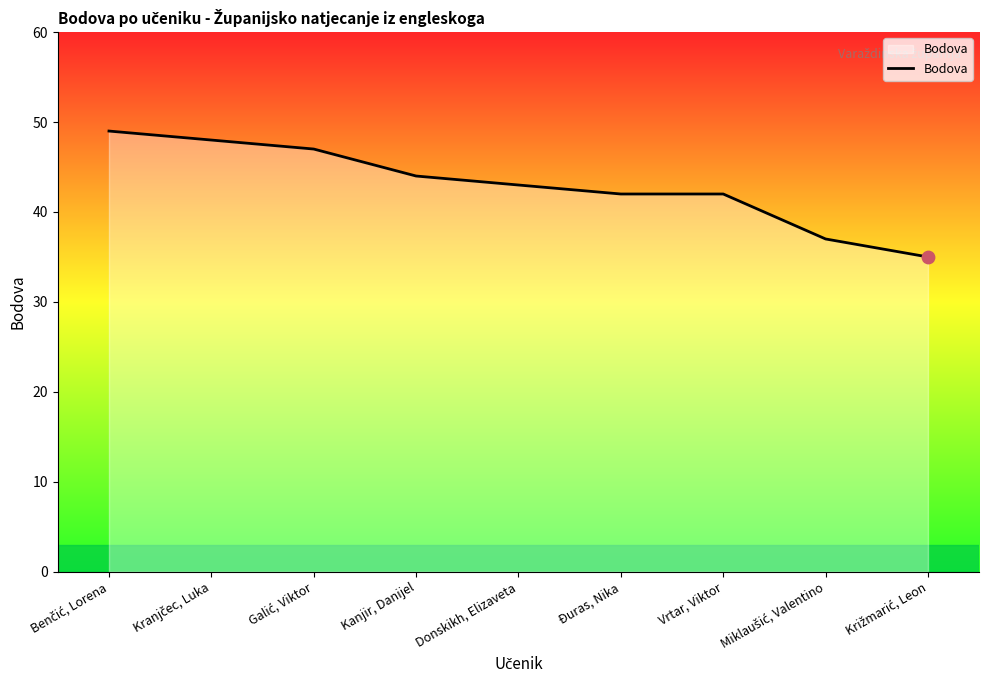

Approximately how many times larger is the value at Vrtar, Viktor compared to Đuras, Nika?

1.0